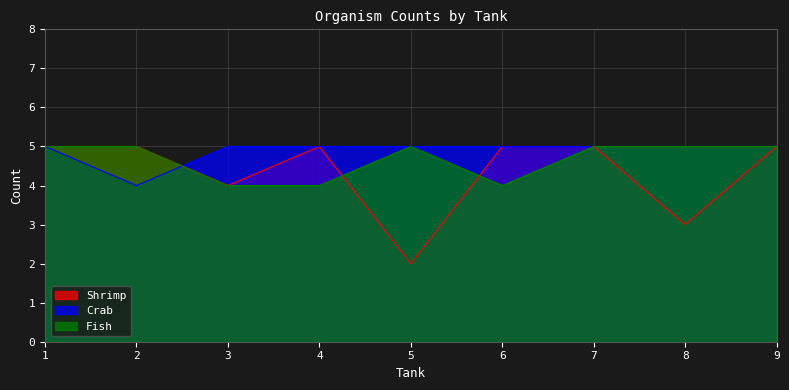

Reading left to right, transcribe all the data shown in this chart.

Shrimp: 1=5	2=5	3=4	4=5	5=2	6=5	7=5	8=3	9=5
Crab: 1=5	2=4	3=5	4=5	5=5	6=5	7=5	8=5	9=5
Fish: 1=5	2=5	3=4	4=4	5=5	6=4	7=5	8=5	9=5